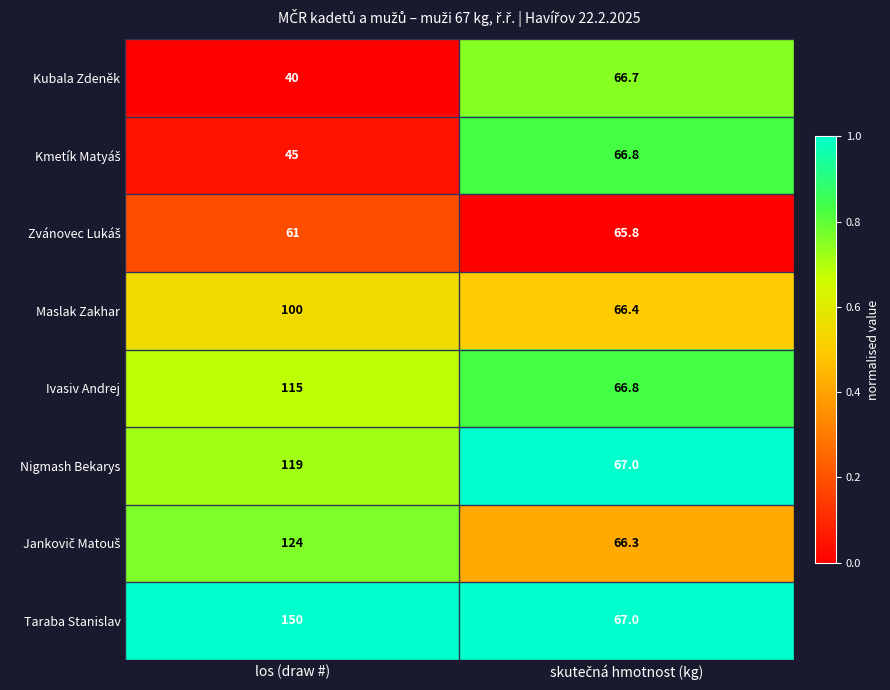

Which series has the largest range (max minus min)?

Taraba Stanislav